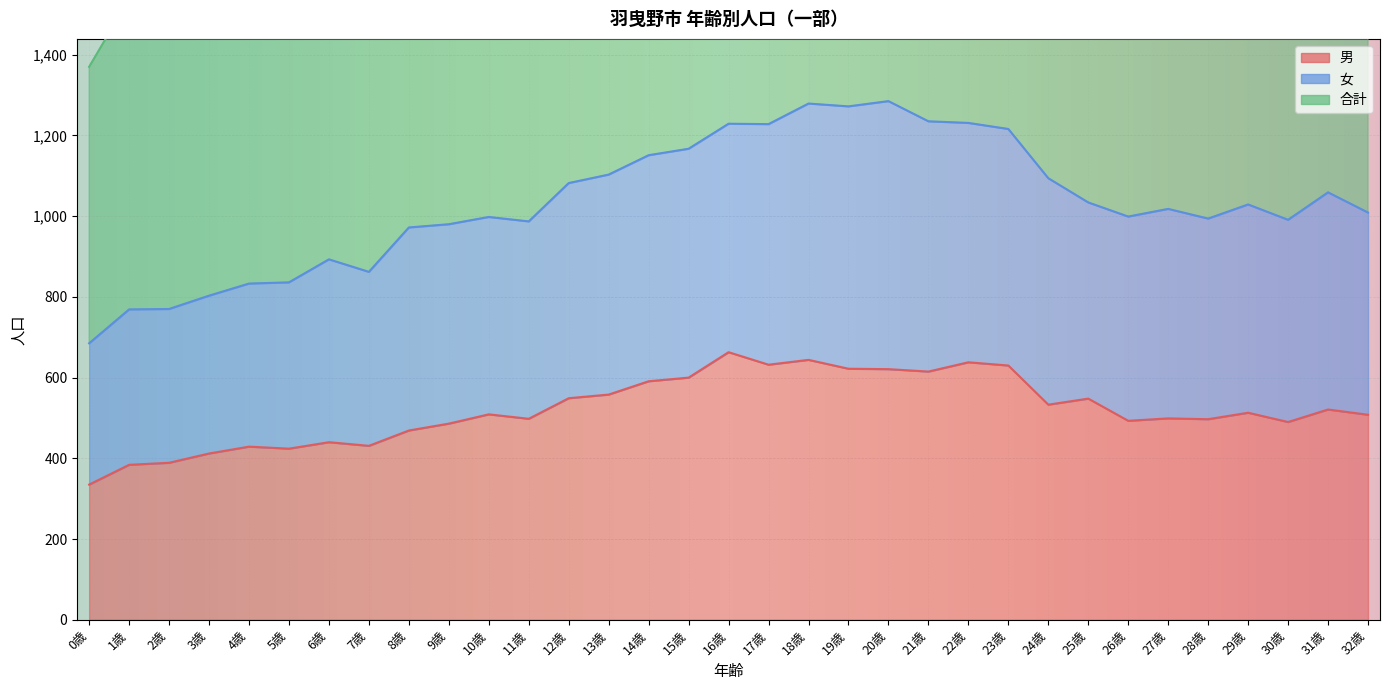

What is the label of the 17th point from the right?

16歳